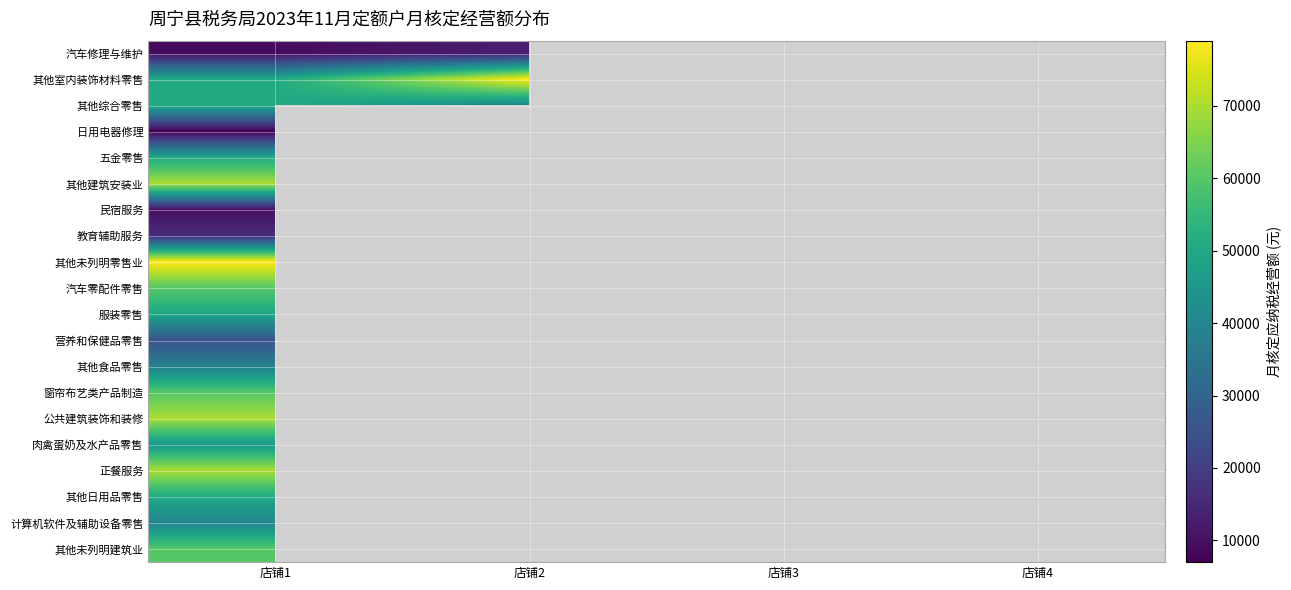

At which category is the sum across all series the highest?

店铺1